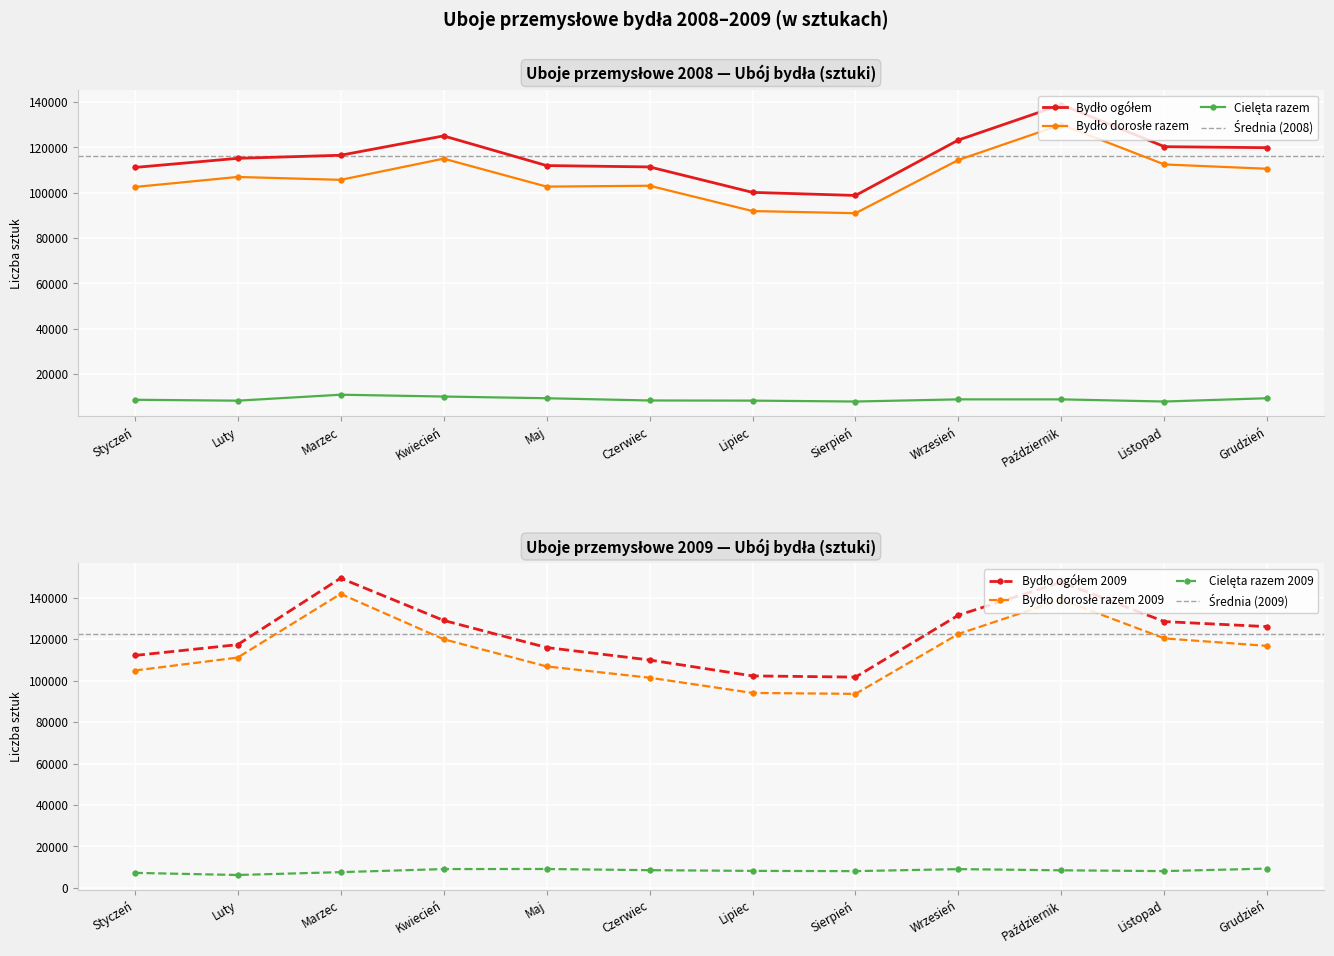

How many interior local peaks does the Bydło dorosłe razem 2009 series have?

2